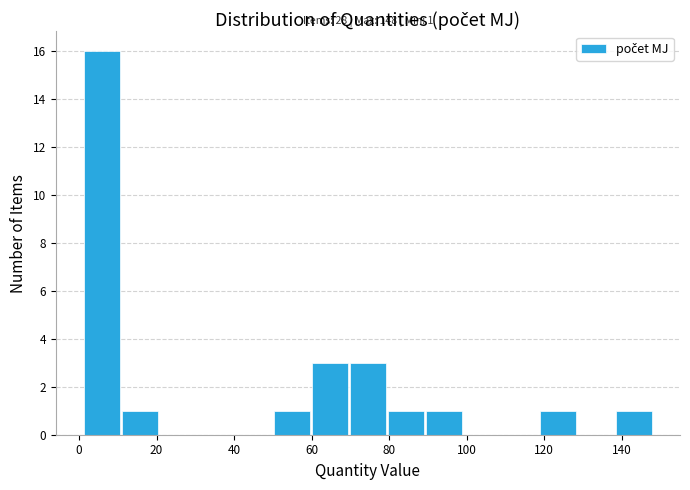

Over which range of the x-axis is the bar tallest?

1.0 to 10.8